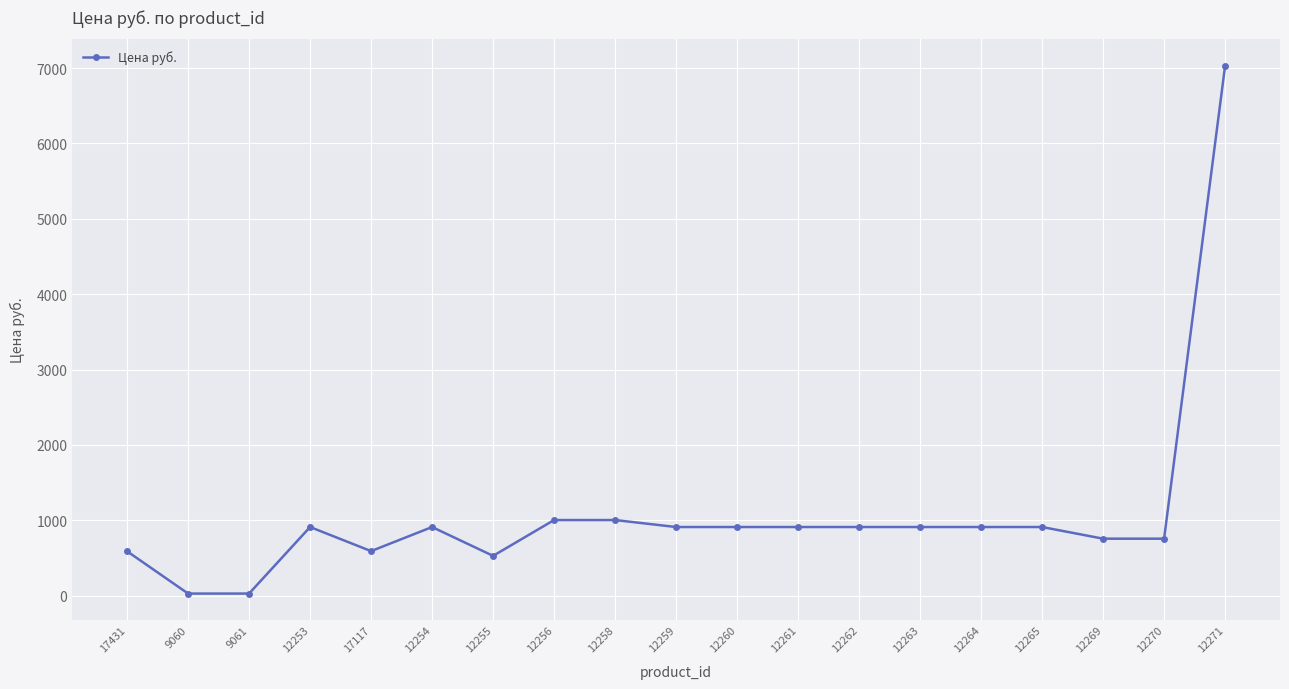

Is it true that the value at 17117 is 592.0?

True